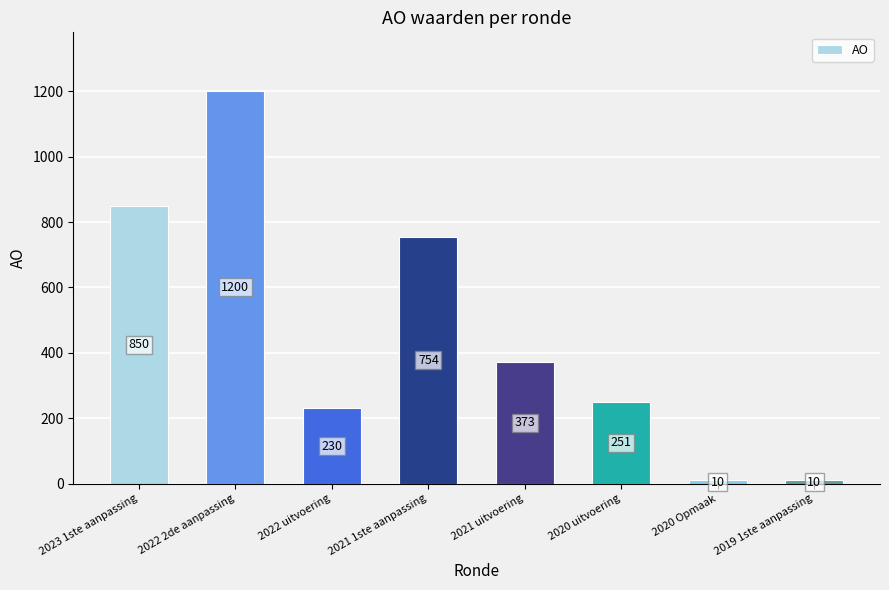

What is the difference between the maximum and minimum values?

1190